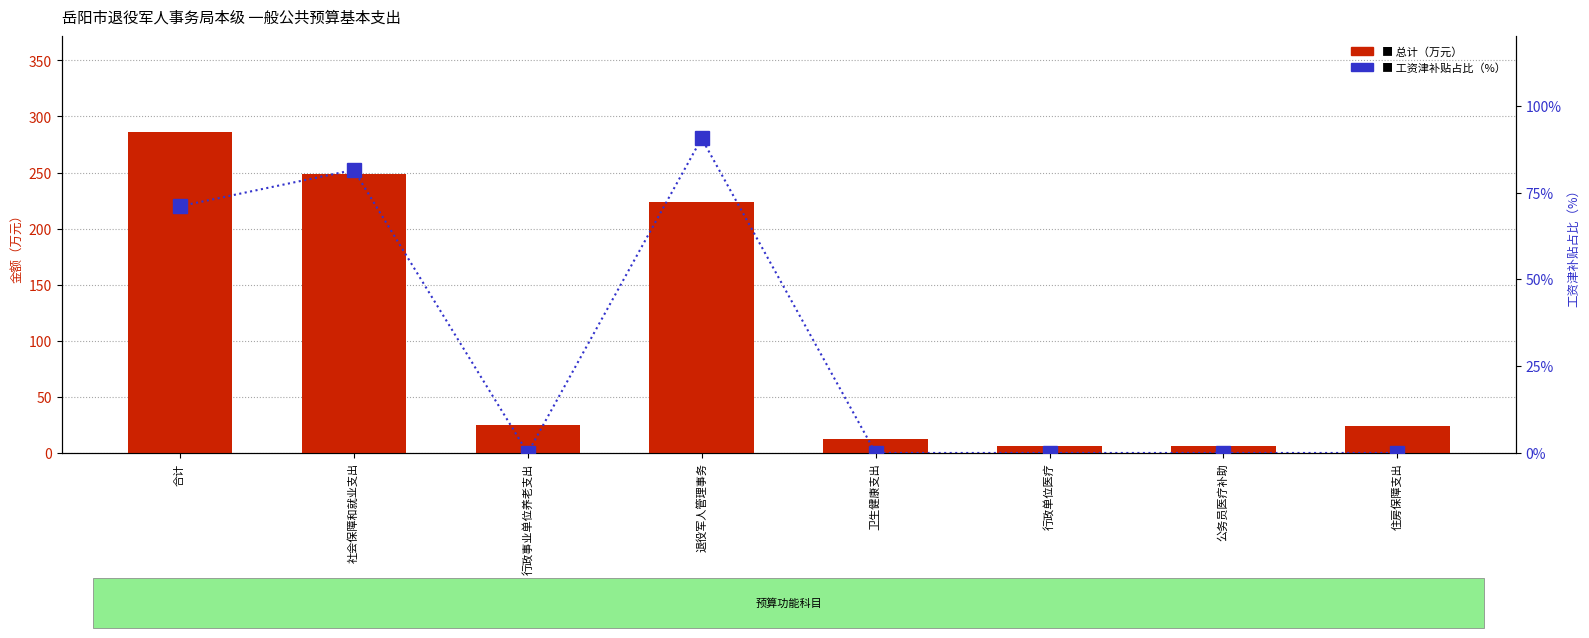

How many distinct data groups are displayed?

2